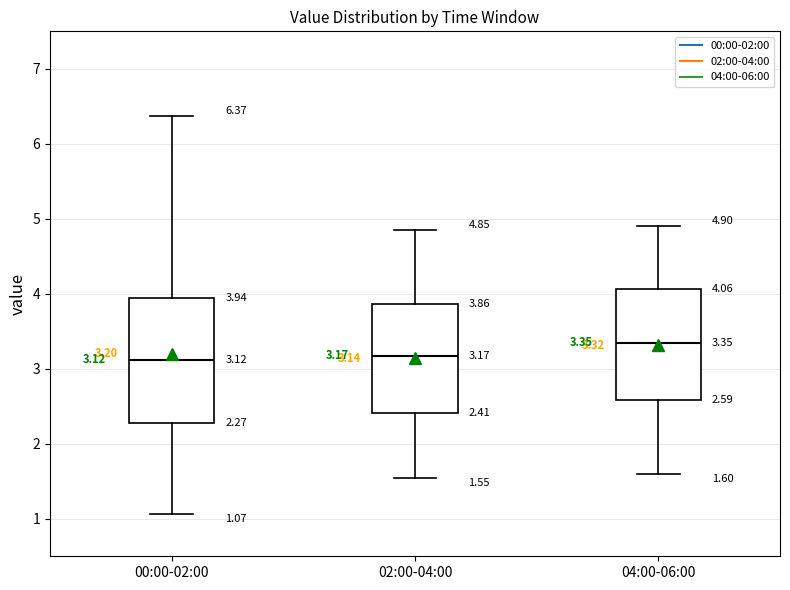

Which box is the tallest, from its lower edge to its upper edge?

00:00-02:00